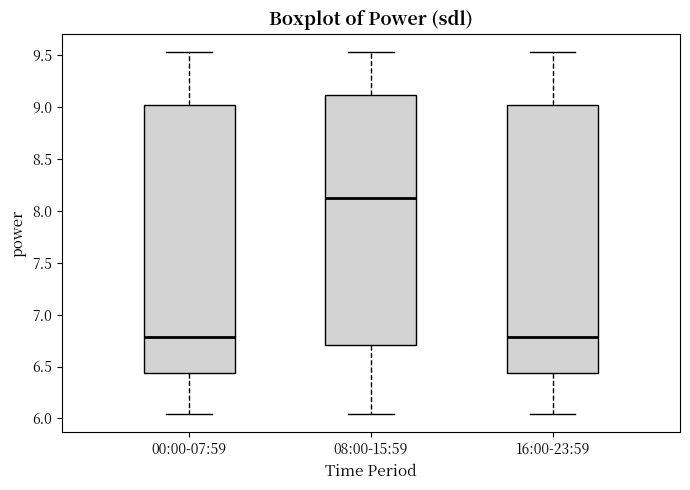

Reading left to right, read every box against the y-axis: the position of its median line, the range the box covers, and the ends of its whiskers. The values are not printed on the chart, so give them approximately, as read against the axis.

00:00-07:59: median 6.80, box 6.45 to 9.00, whiskers 6.05 to 9.55
08:00-15:59: median 8.10, box 6.70 to 9.10, whiskers 6.05 to 9.55
16:00-23:59: median 6.80, box 6.45 to 9.00, whiskers 6.05 to 9.55